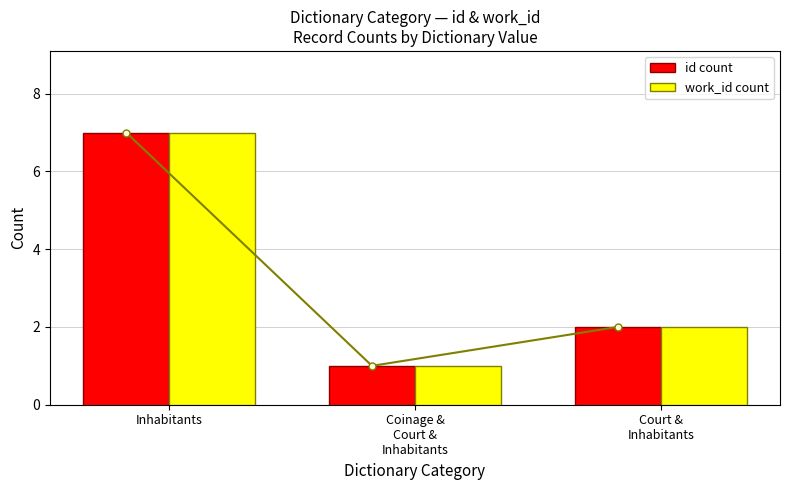

What is the approximate value of work_id at Inhabitants?

7